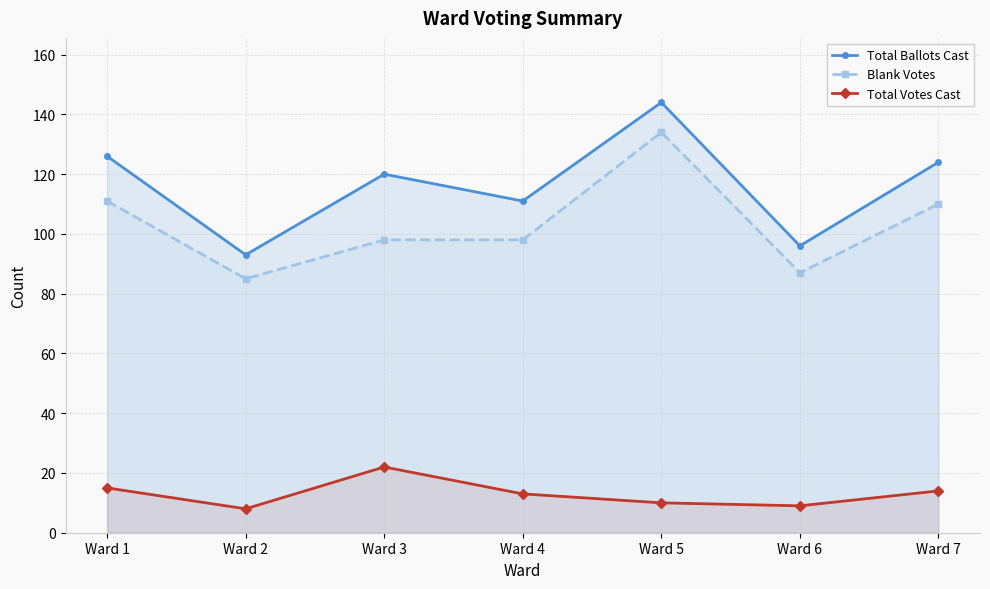

Reading left to right, list all the values displayed in this chart.

Total Ballots Cast: Ward 1=126	Ward 2=93	Ward 3=120	Ward 4=111	Ward 5=144	Ward 6=96	Ward 7=124
Blank Votes: Ward 1=111	Ward 2=85	Ward 3=98	Ward 4=98	Ward 5=134	Ward 6=87	Ward 7=110
Total Votes Cast: Ward 1=15	Ward 2=8	Ward 3=22	Ward 4=13	Ward 5=10	Ward 6=9	Ward 7=14